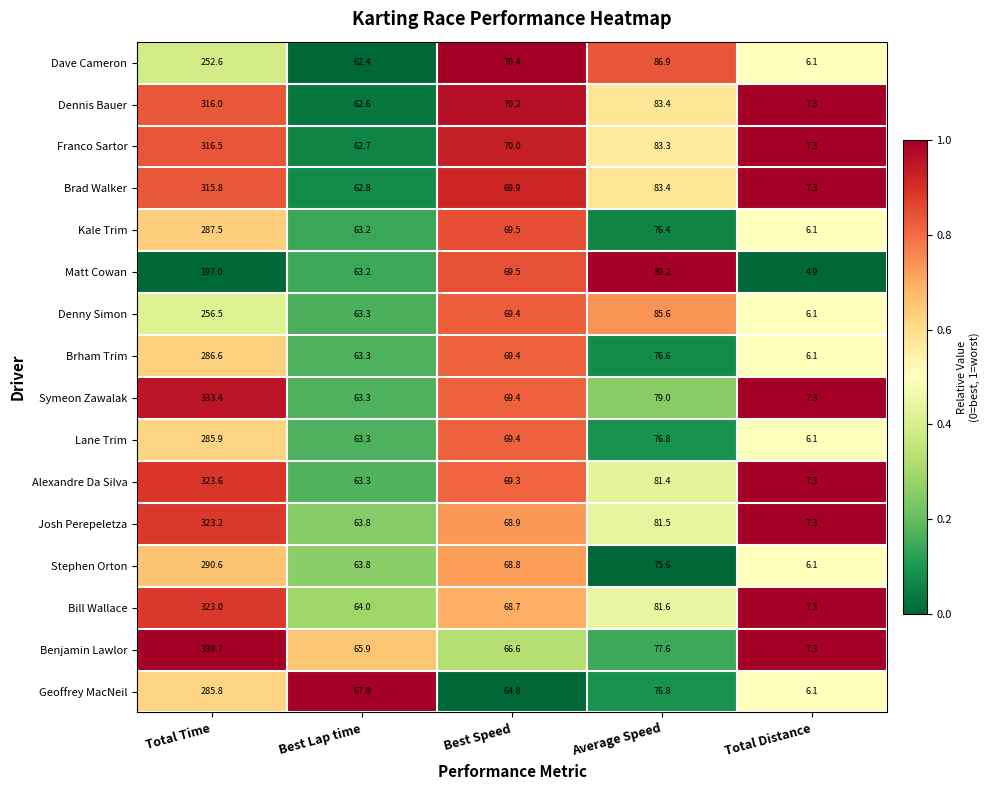

Rank the series at Total Time from lowest to highest value.

Matt Cowan, Dave Cameron, Denny Simon, Geoffrey MacNeil, Lane Trim, Brham Trim, Kale Trim, Stephen Orton, Brad Walker, Dennis Bauer, Franco Sartor, Bill Wallace, Josh Perepeletza, Alexandre Da Silva, Symeon Zawalak, Benjamin Lawlor